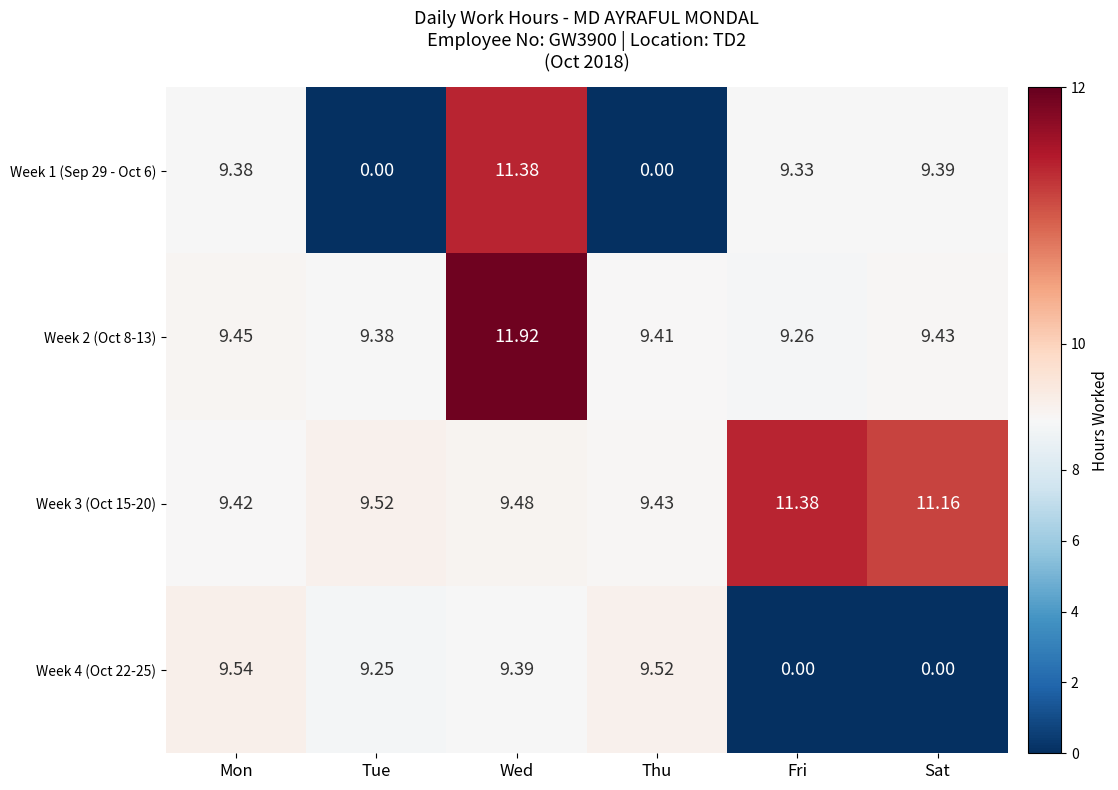

Which category has the highest value in the Week 2 (Oct 8-13) series?

Wed